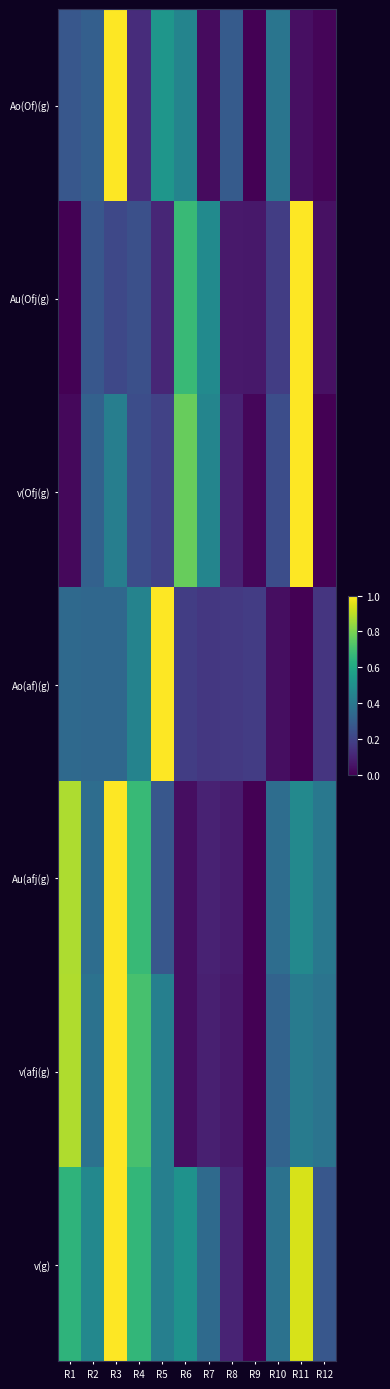

Count the number of categories in the chart.

12